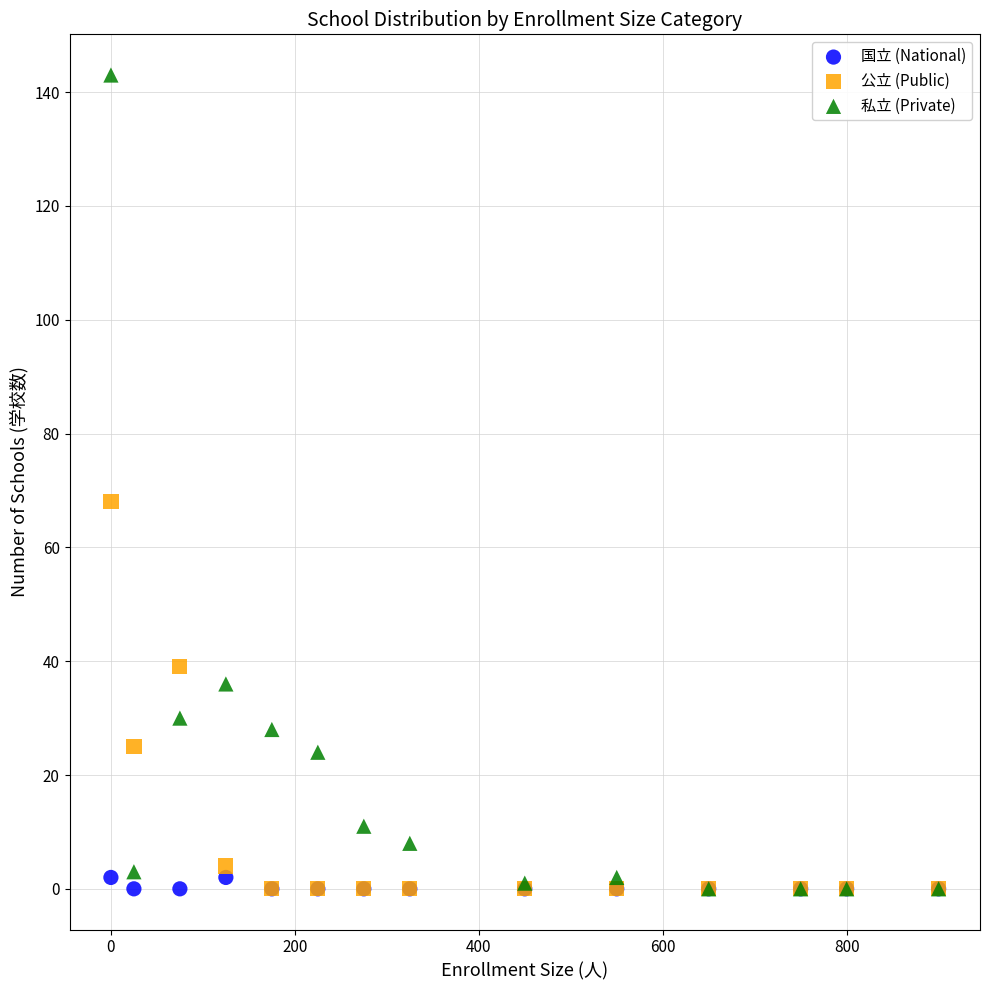

In the 公立 (Public) series, what Y value is closest to 34?

39